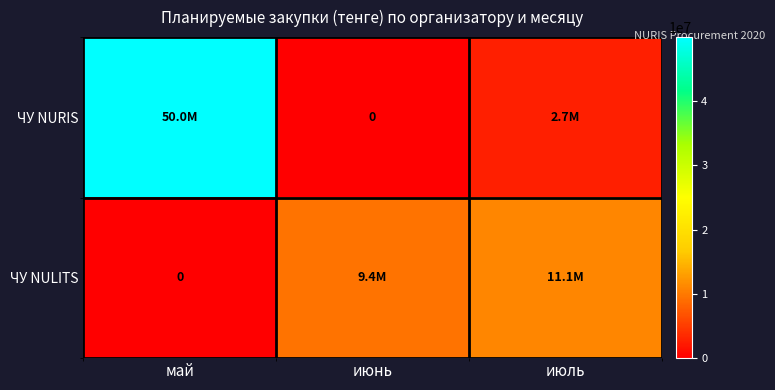

What is the approximate value of ЧУ NULITS at июнь?

9393750.0